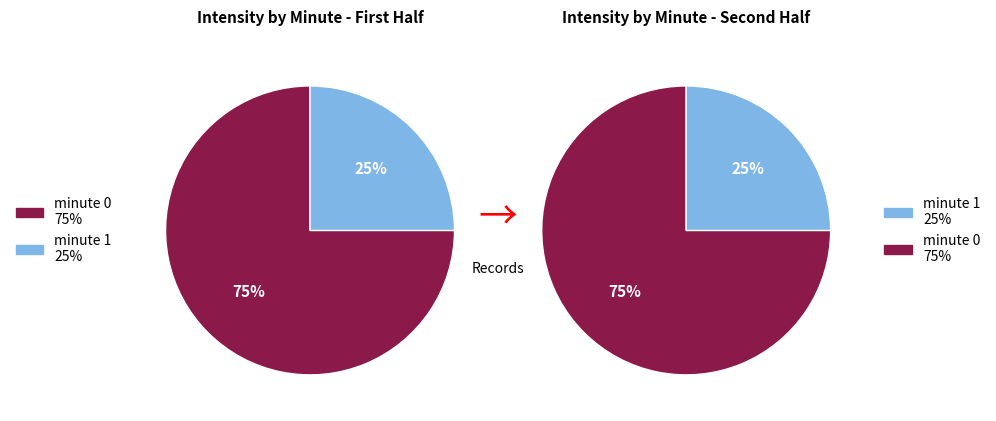

To the nearest percent, what is the difference between the largest and smallest slice percentages?

50%